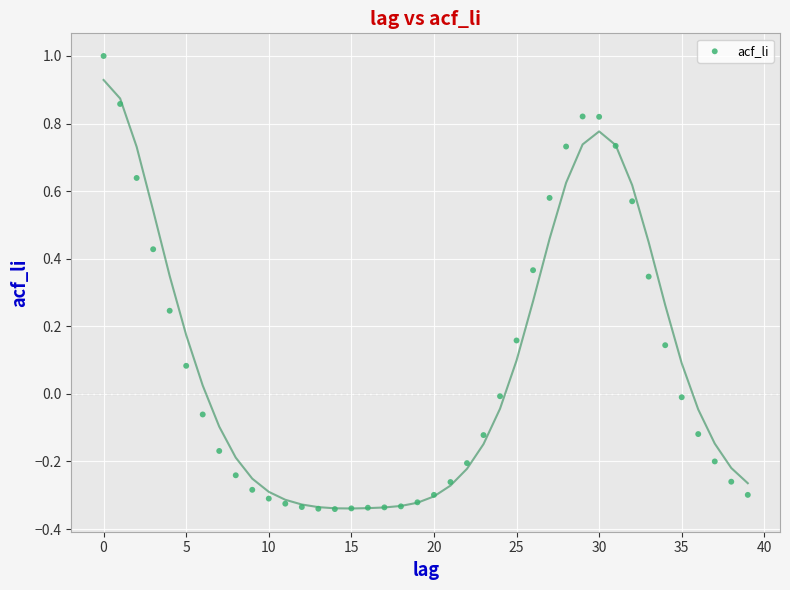

What is the range of Y values (max minus min)?

1.3